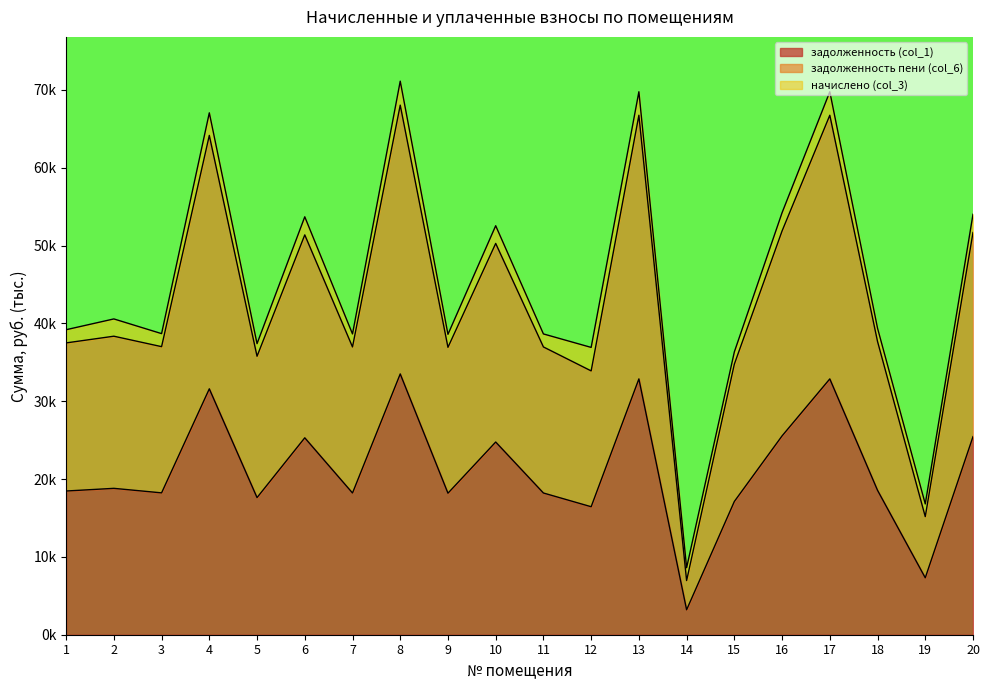

At which category is the sum across all series the highest?

8